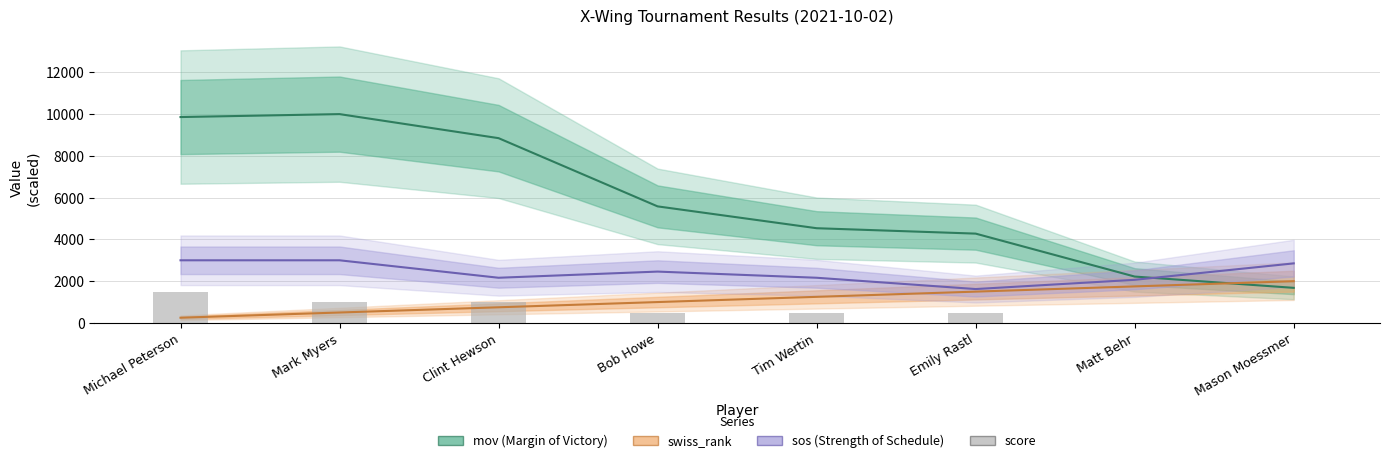

What is the greatest value displayed?

10000.0